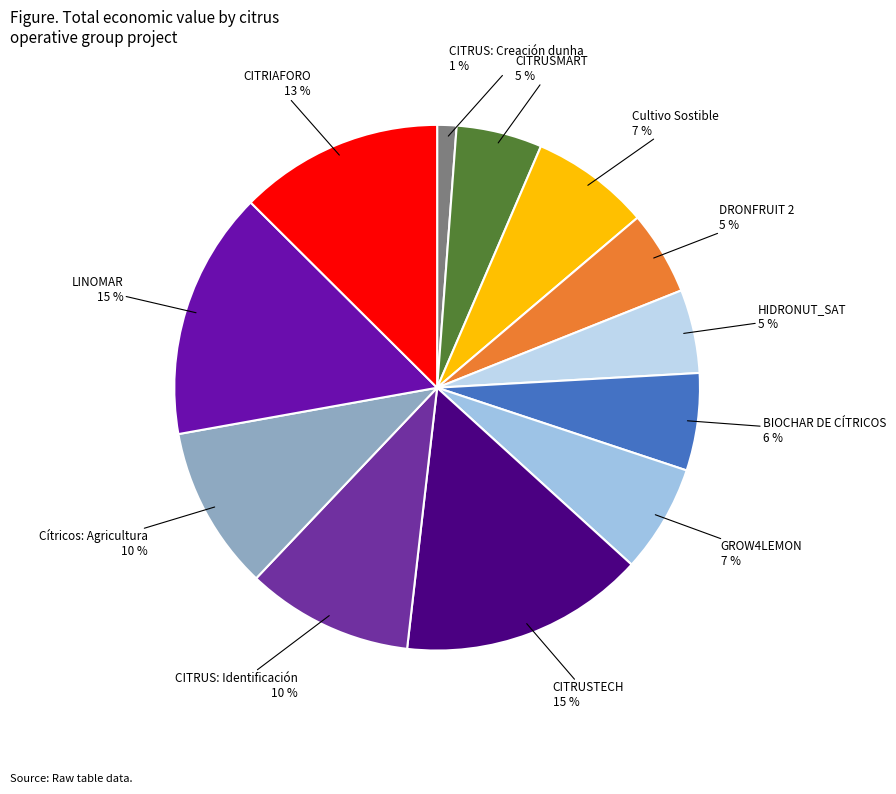

Does HIDRONUT_SAT represent more than half of the total?

No